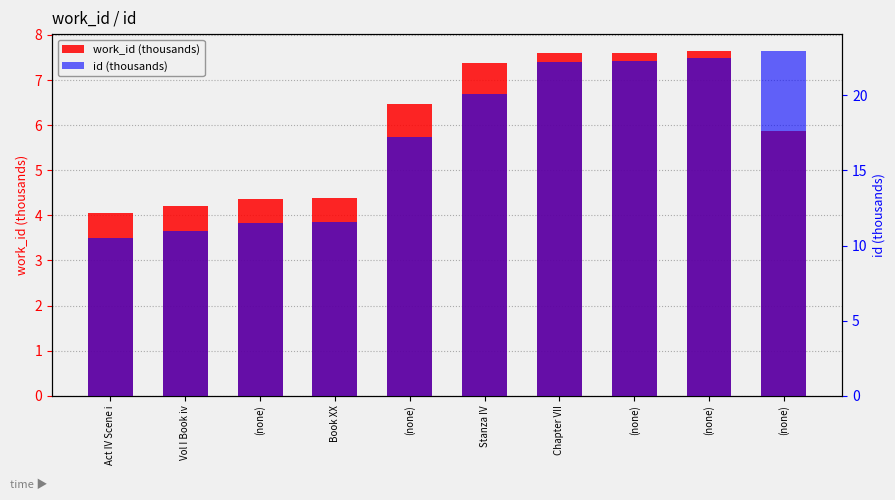

At how many categories does at least one series exceed 3?

10